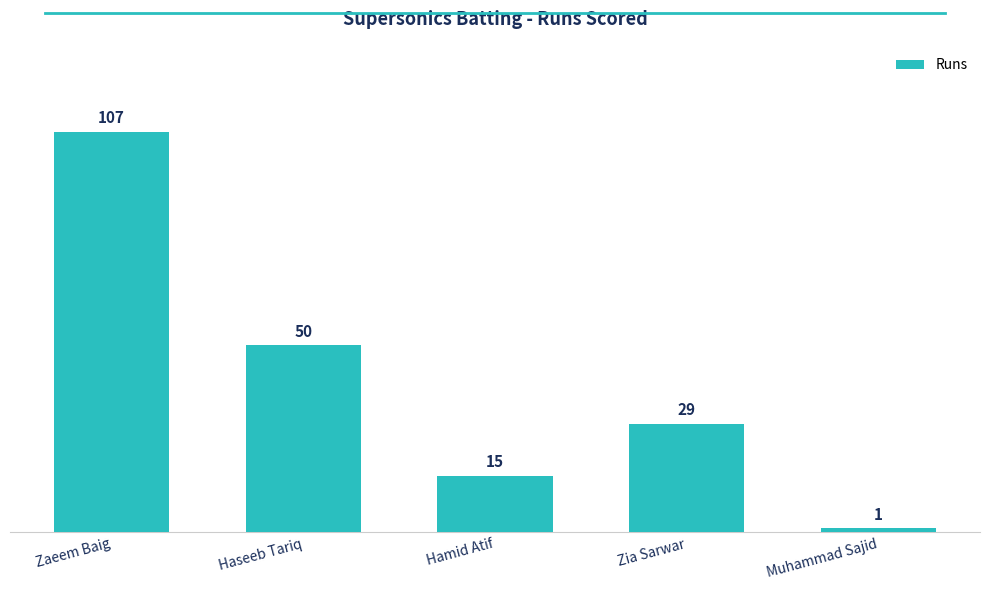

How many data points are less than 29?

2